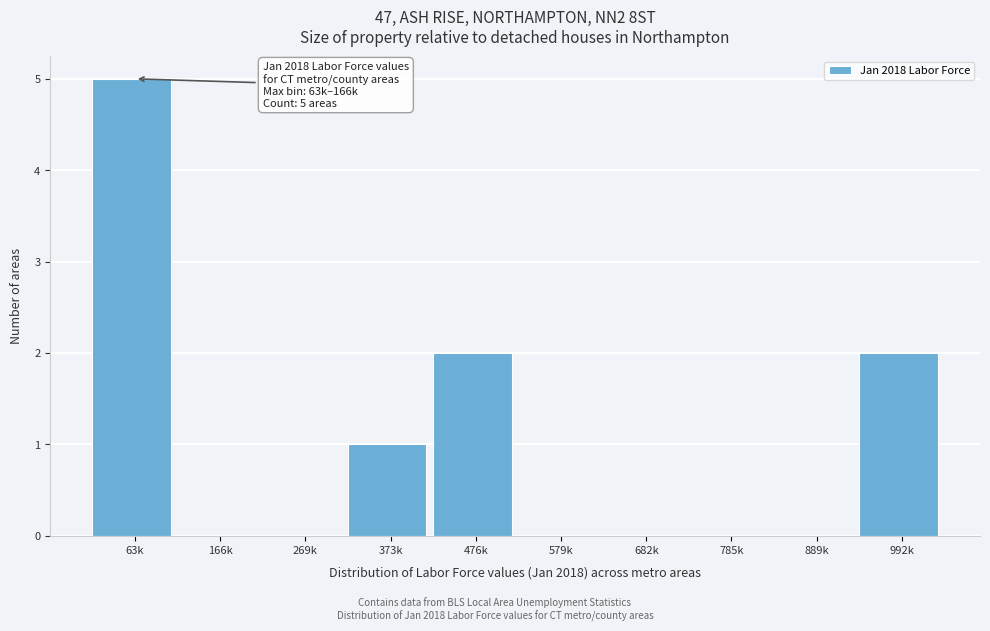

Reading left to right, extract all data points from this chart.

63k=5	166k=0	269k=0	373k=1	476k=2	579k=0	682k=0	785k=0	889k=0	992k=2